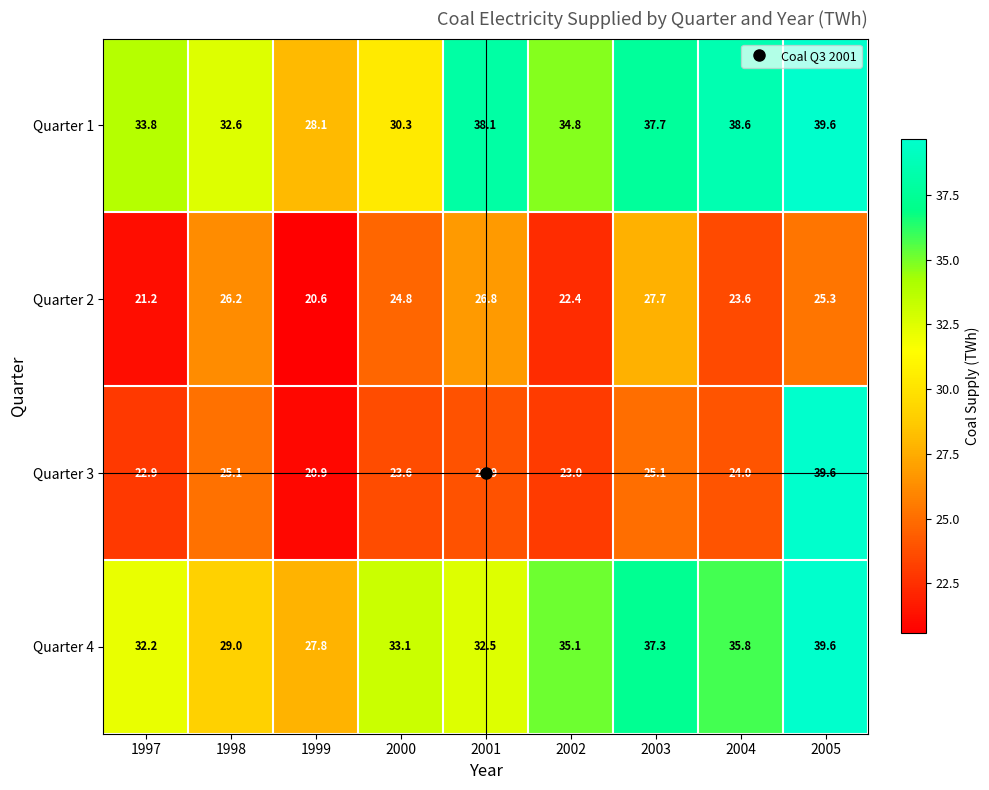

What is the difference between the maximum and second lowest values in the Quarter 1 series?

9.3